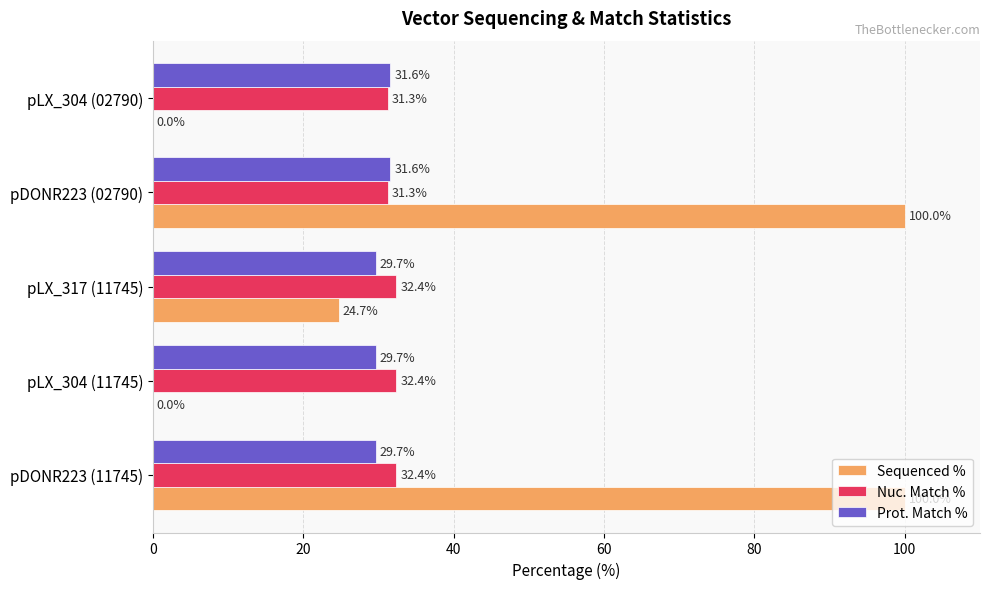

Which series changed the most between pLX_304 (11745) and pLX_304 (02790)?

Prot. Match %